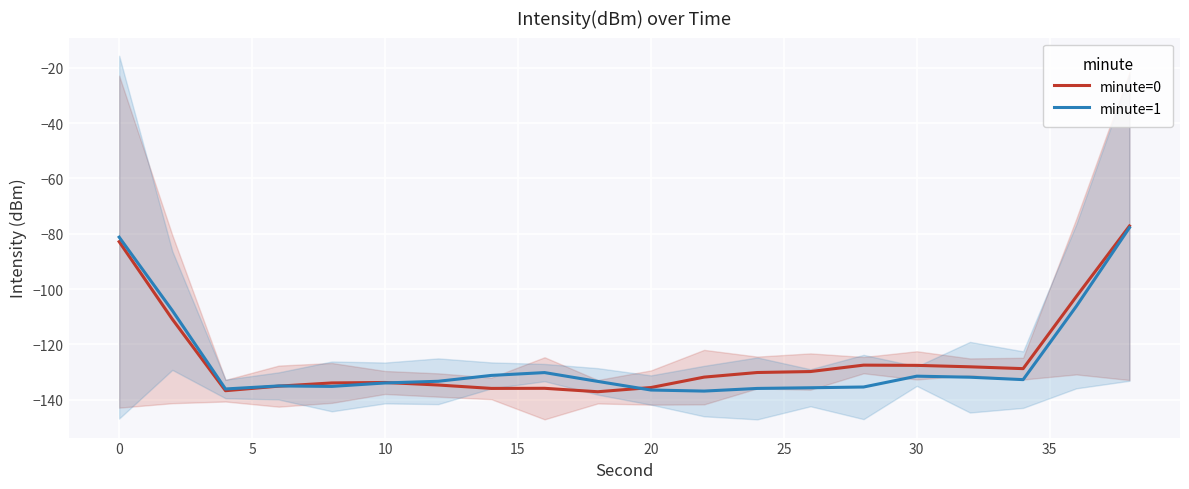

Rank the series by their maximum value, from lowest to highest.

minute=1, minute=0